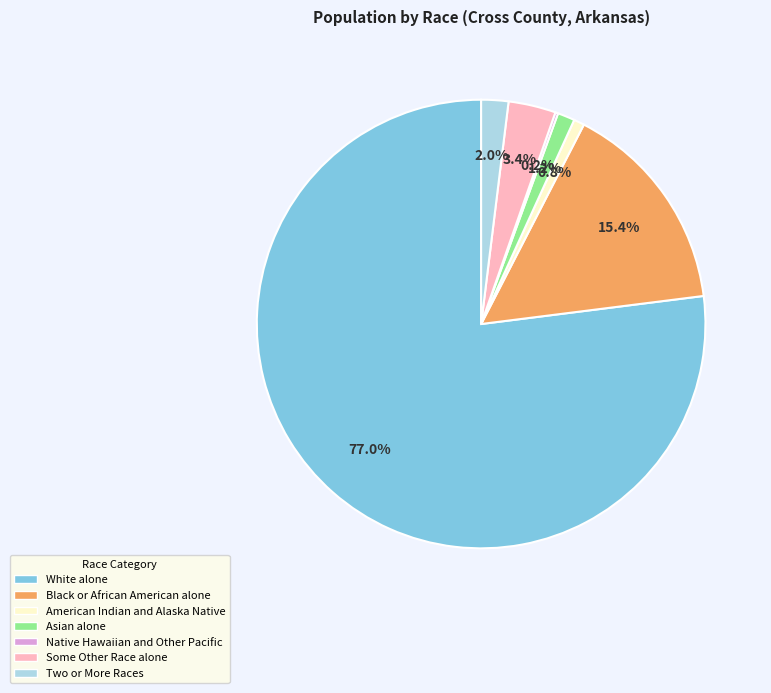

Which has a higher value, White alone or Asian alone?

White alone